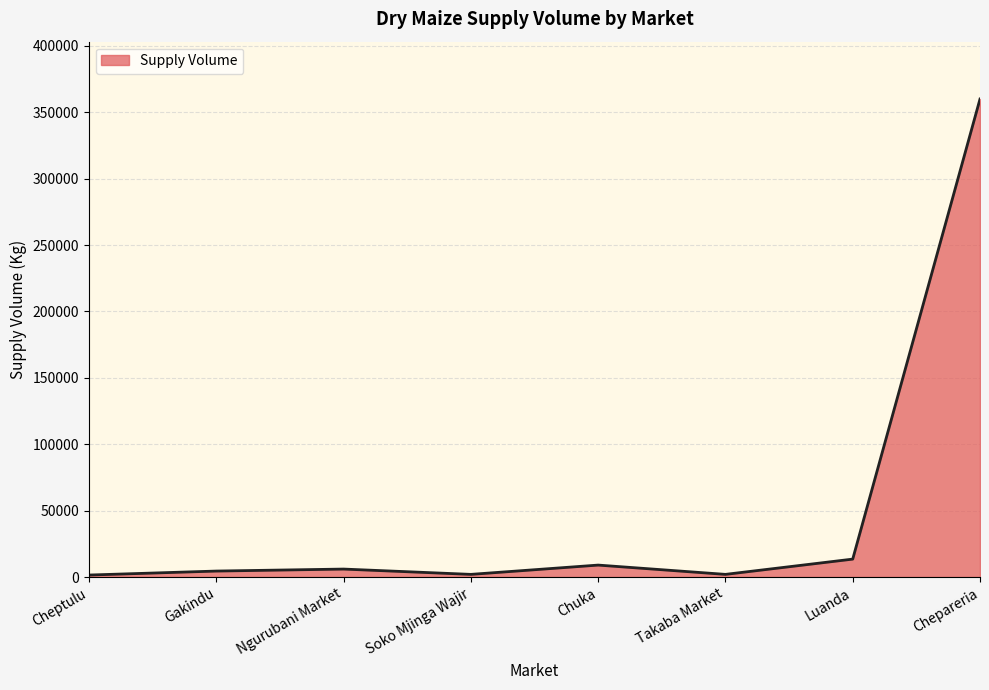

What is the minimum value shown in the chart?

1500